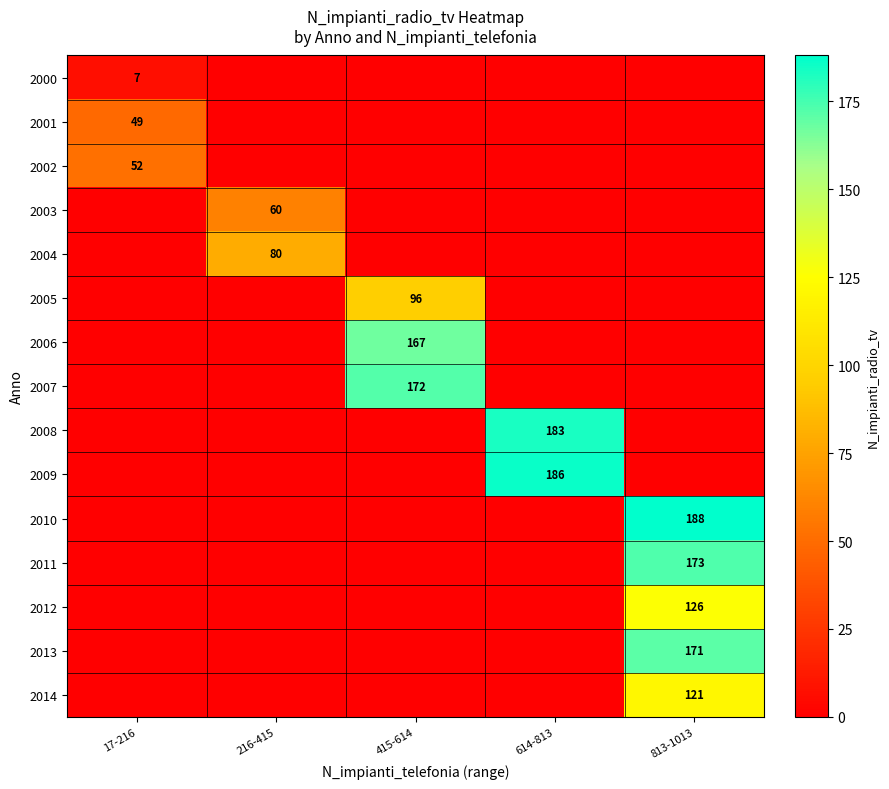

Which category has the lowest value across all series?

216-415